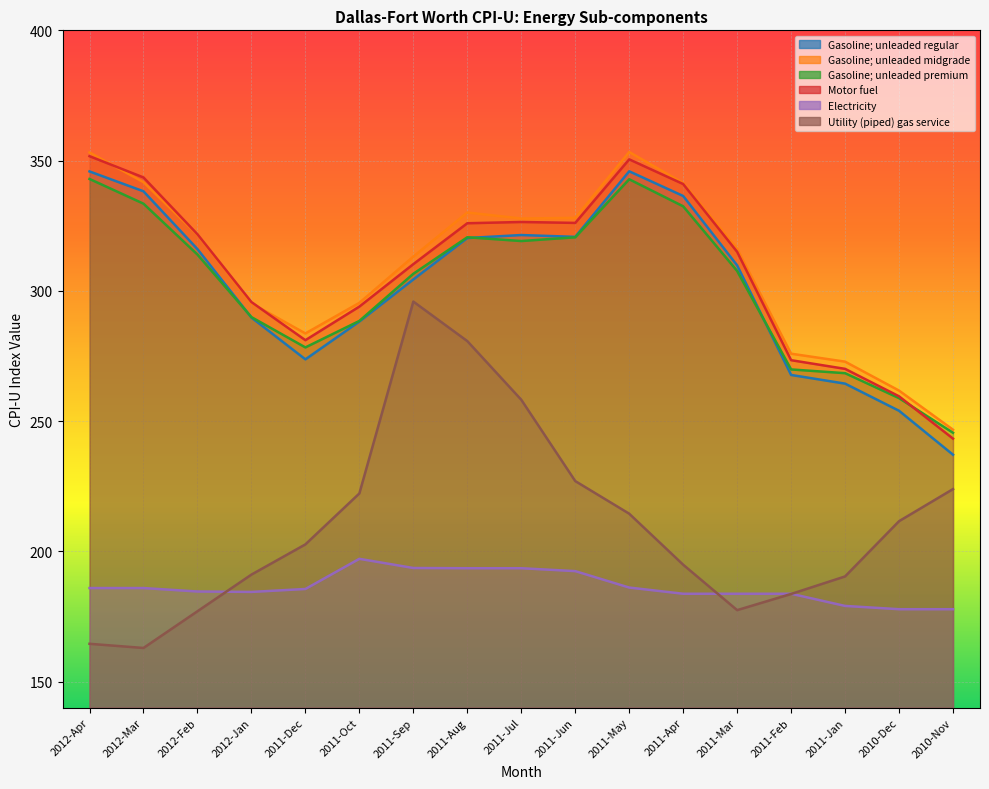

Is the value of Gasoline; unleaded midgrade at 2012-Mar greater than the value of Motor fuel at 2010-Nov?

Yes